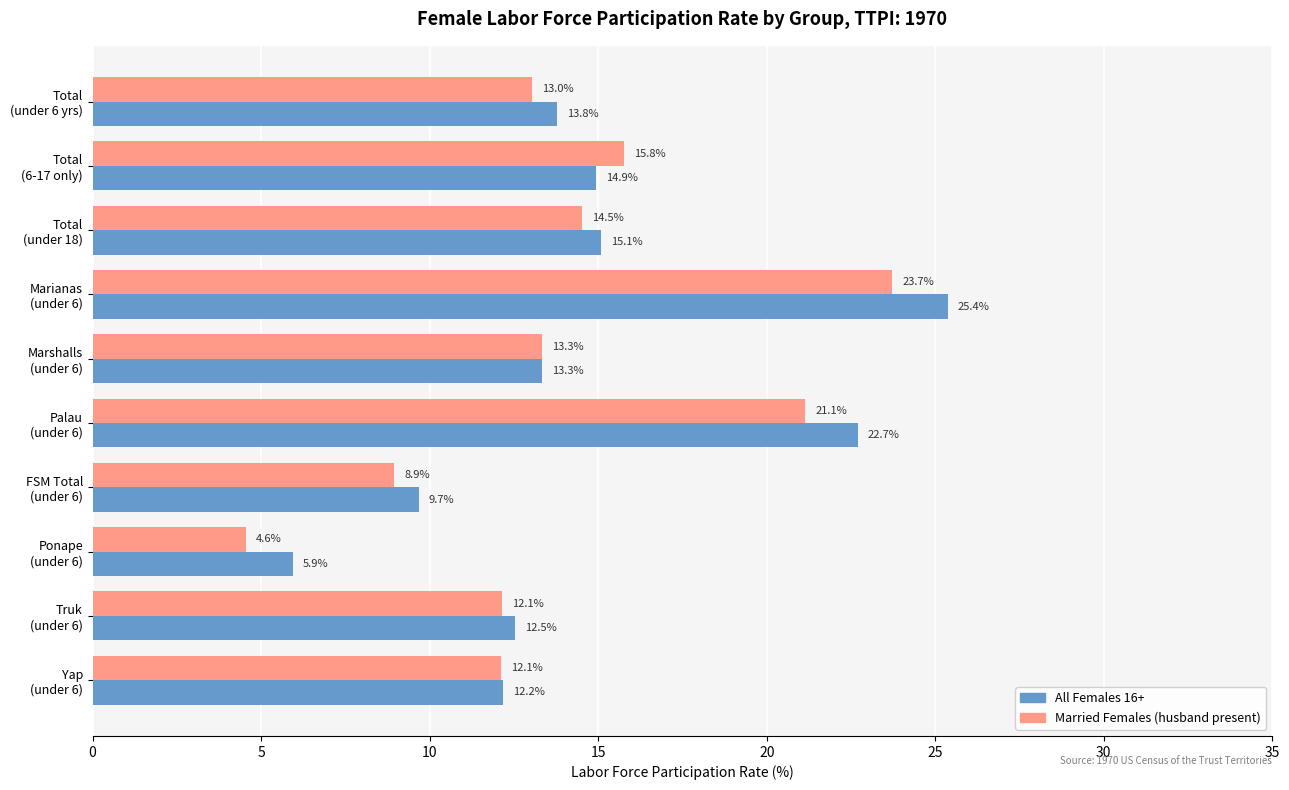

Rank the series by their average value, from highest to lowest.

All Females 16+, Married Females (husband present)